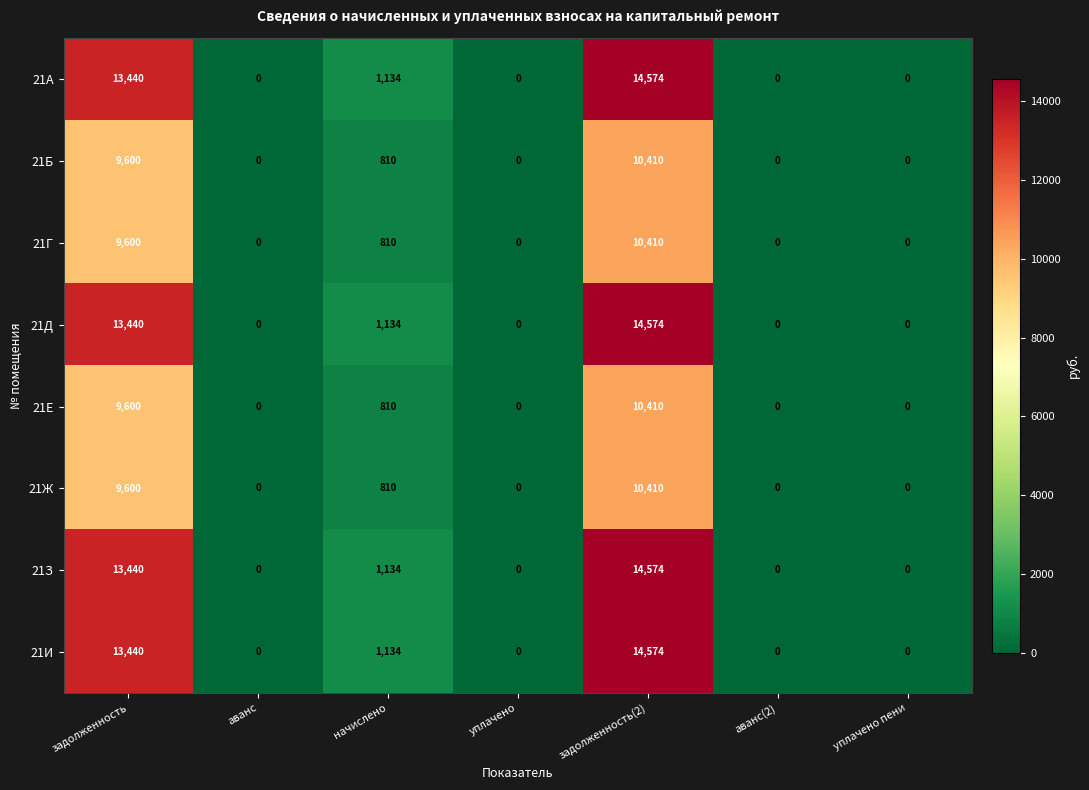

What is the difference between the 21Д values at аванс and начислено?

1134